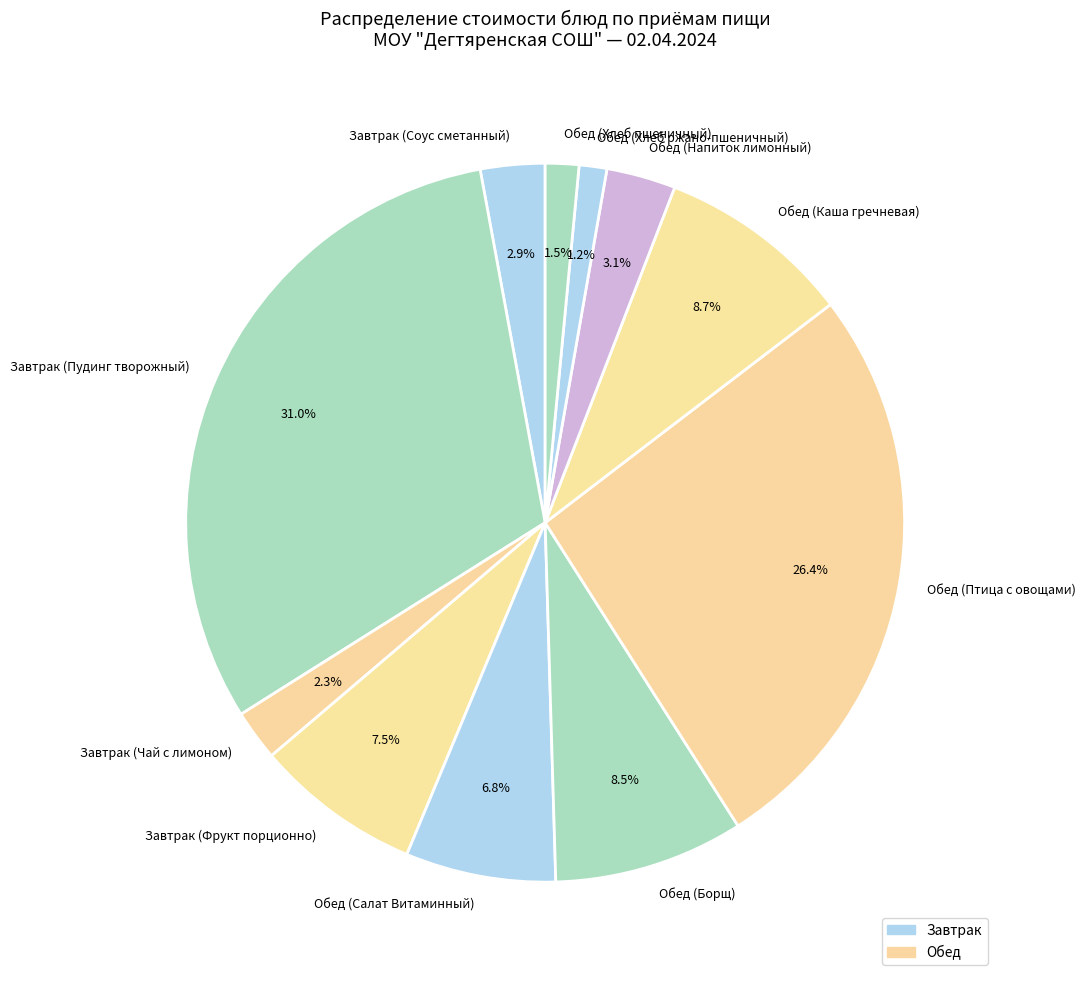

Count the number of slices in the pie.

11